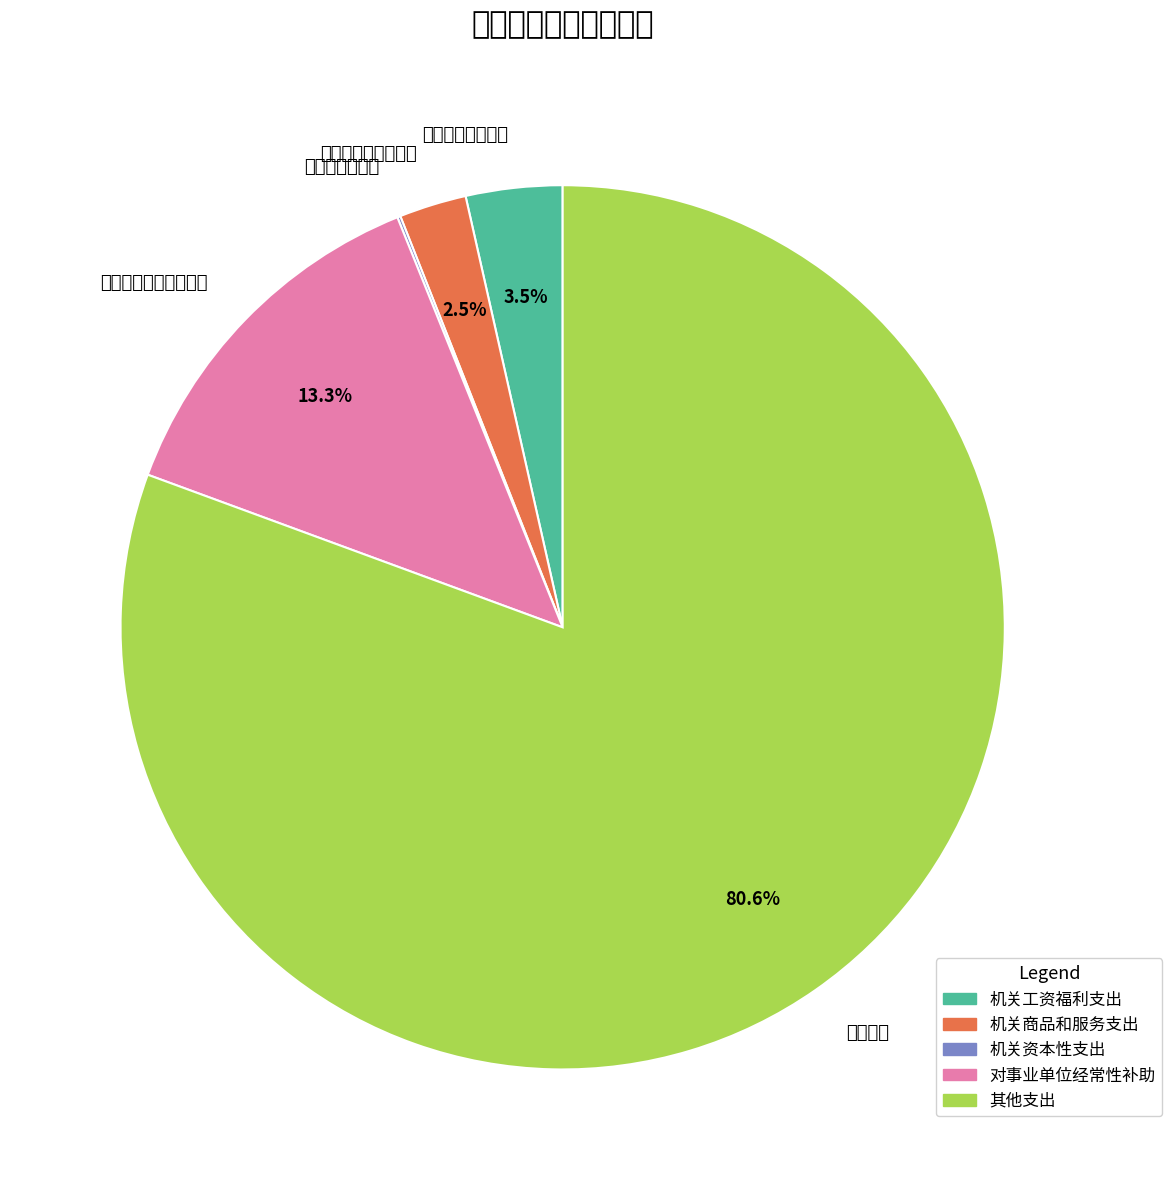

Which category accounts for the majority?

其他支出